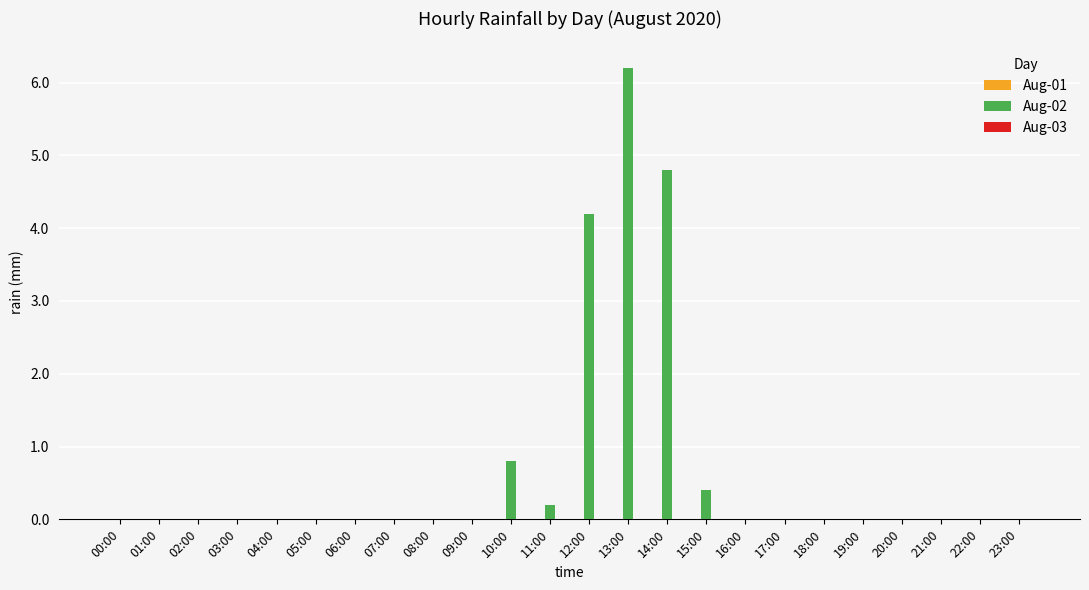

Which has a higher value, 06:00 or 15:00?

15:00